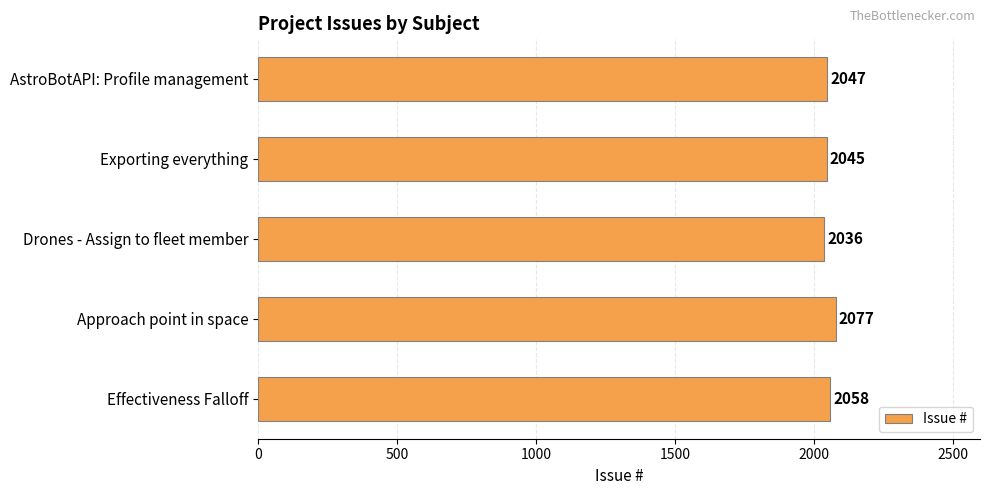

List the labels in order of value, smallest first.

Drones - Assign to fleet member, Exporting everything, AstroBotAPI: Profile management, Effectiveness Falloff, Approach point in space